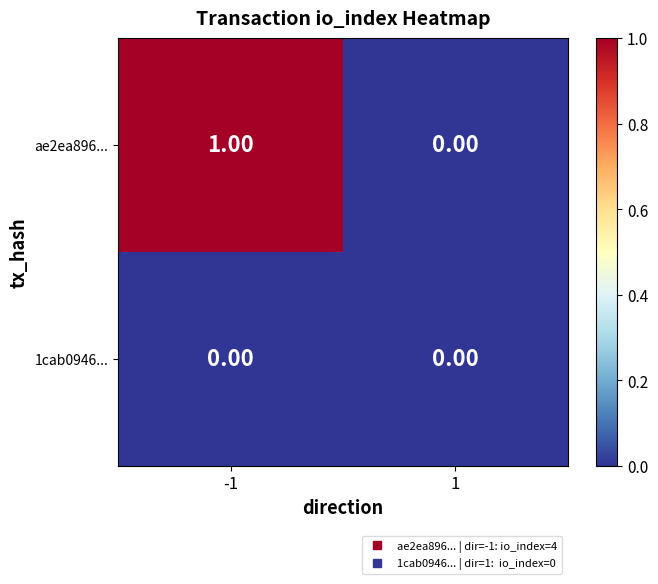

List the series in order of their peak value, highest first.

ae2ea896..., 1cab0946...